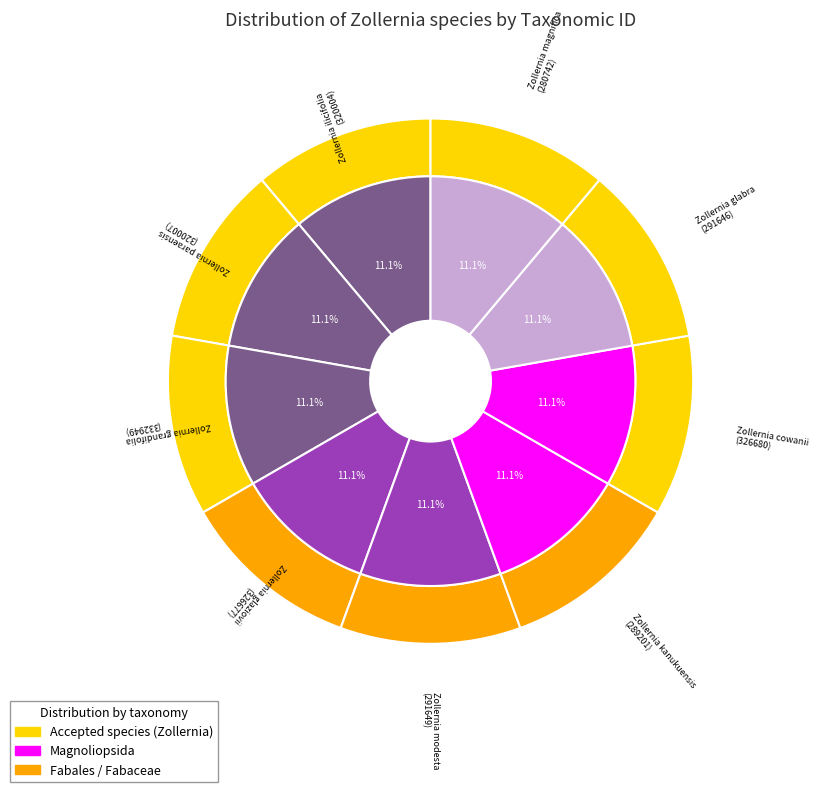

Count the number of slices in the pie.

9